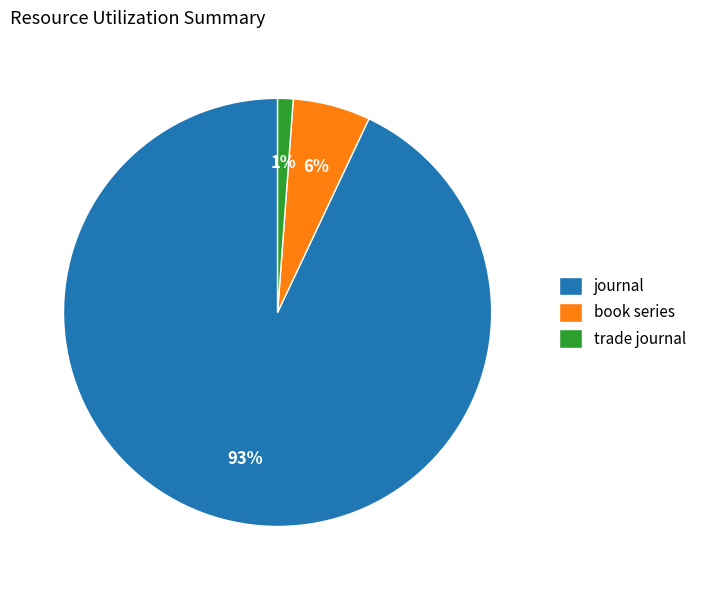

True or false: journal accounts for 81% of the total.

False